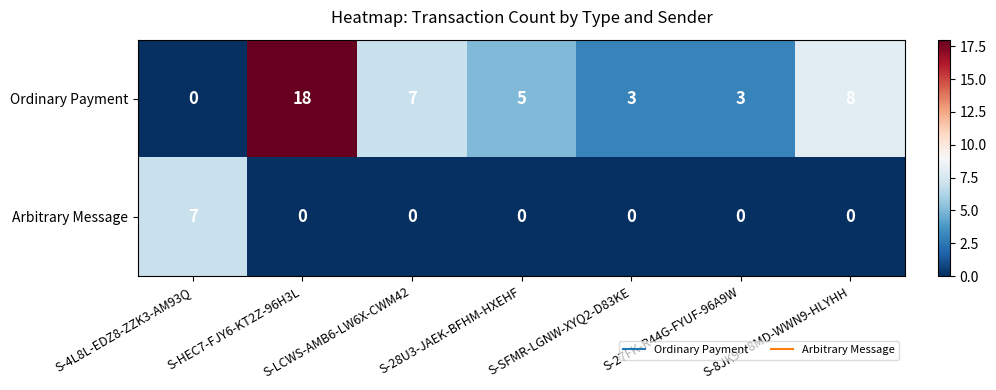

Between S-28U3-JAEK-BFHM-HXEHF and S-SFMR-LGNW-XYQ2-D83KE, which series saw the biggest shift?

Ordinary Payment